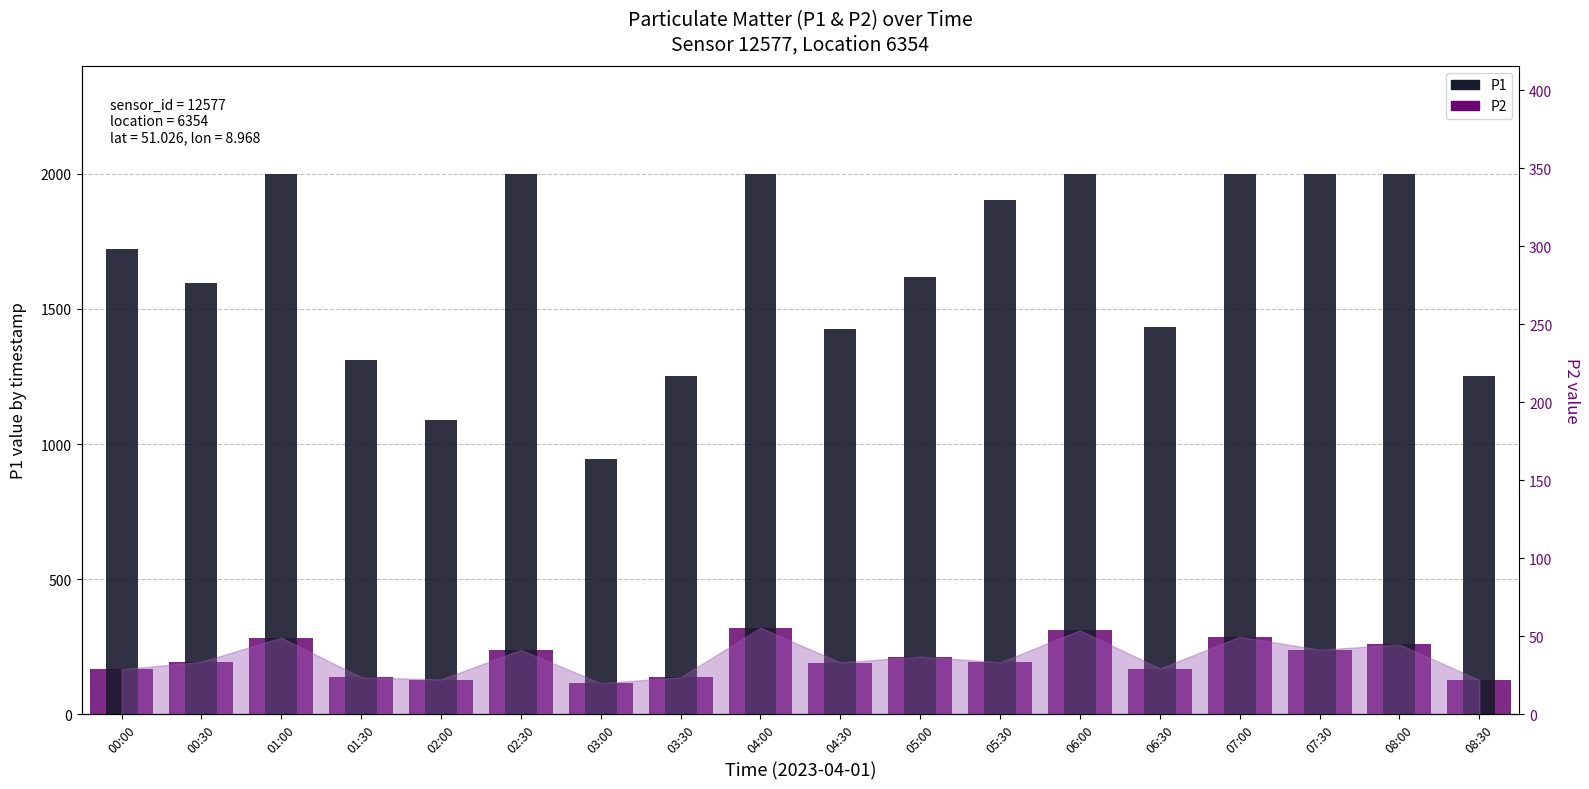

What position from the right is 04:30?

9